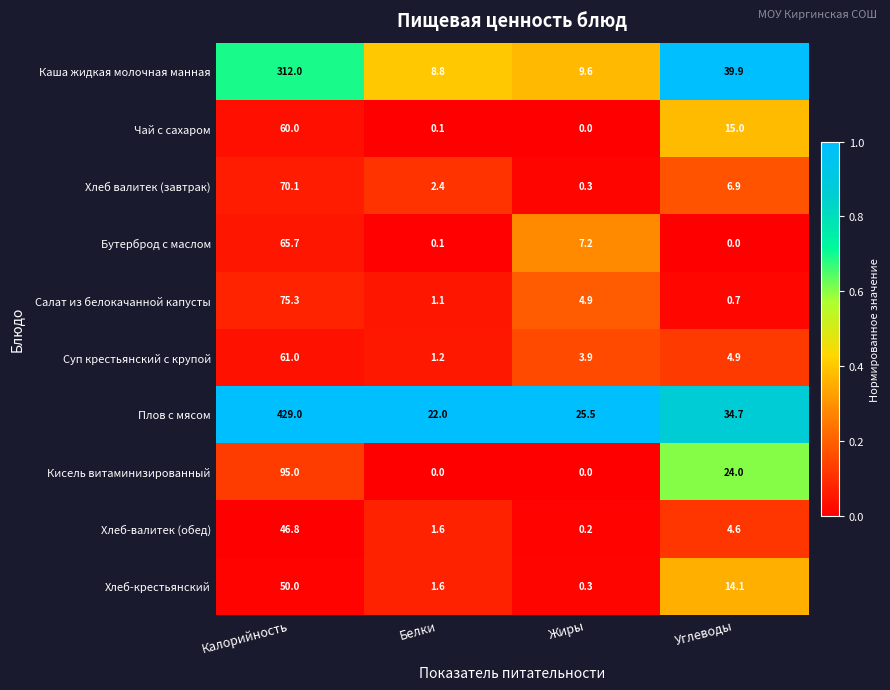

Which label corresponds to the largest value in the chart?

Калорийность